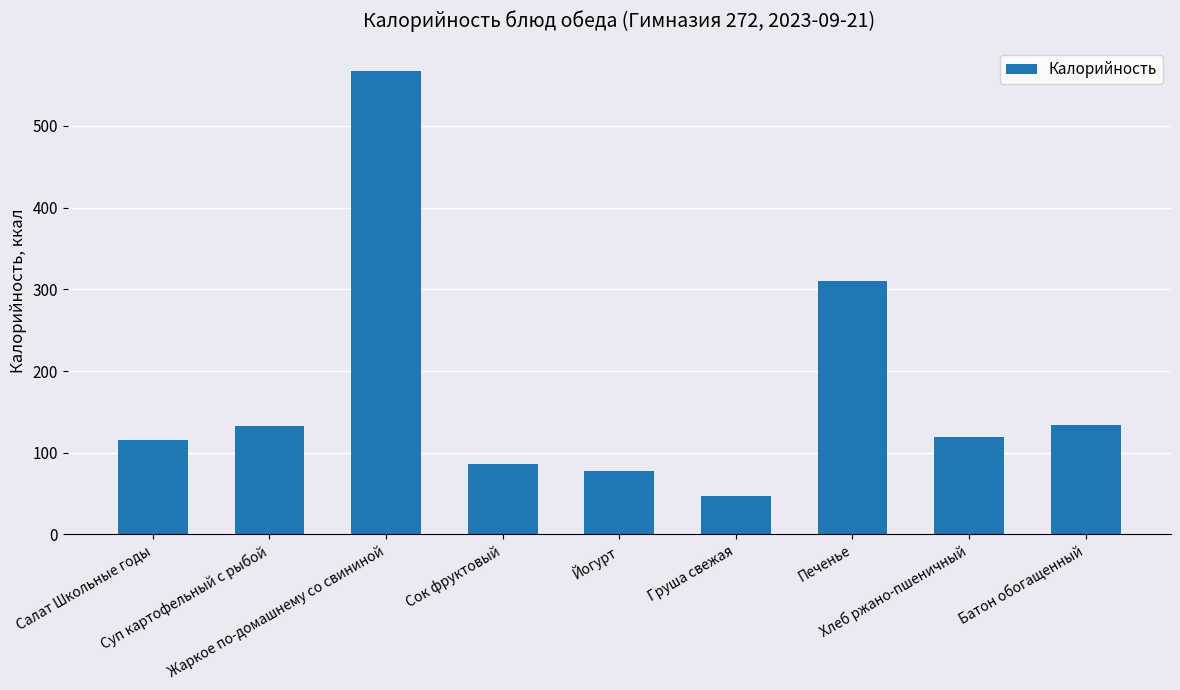

What is the difference between the values at Печенье and Батон обогащенный?

176.0